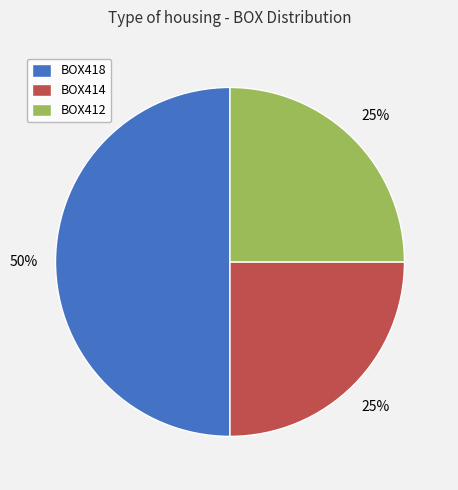

To the nearest percent, what percentage of the pie is BOX418?

50%